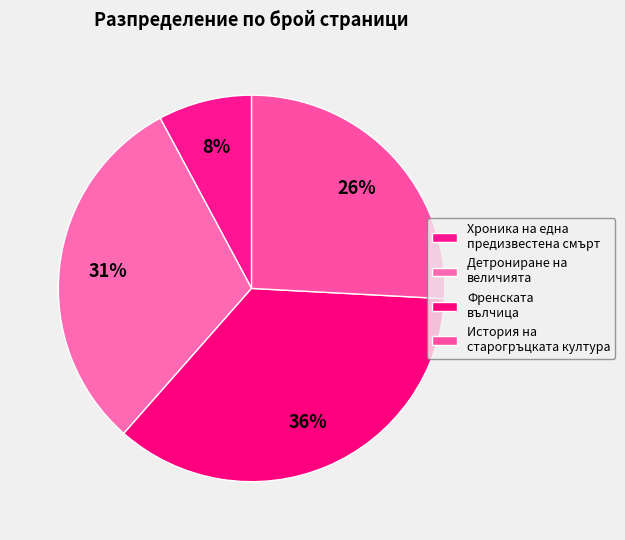

Count the number of slices in the pie.

4